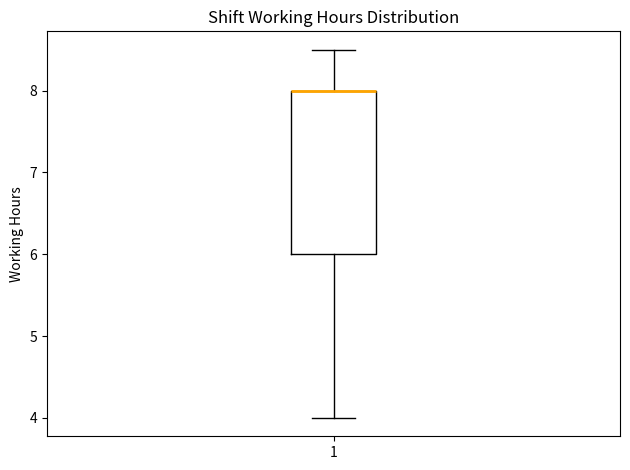

Transcribe this box plot: give where the median line is, the range the box spans, and where the two whiskers end, as read against the y-axis. The values are not printed on the chart, so give them approximately, as read against the axis.

median 8.0 (drawn on the box's upper edge), box 6.0 to 8.0, whiskers 4.0 to 8.5